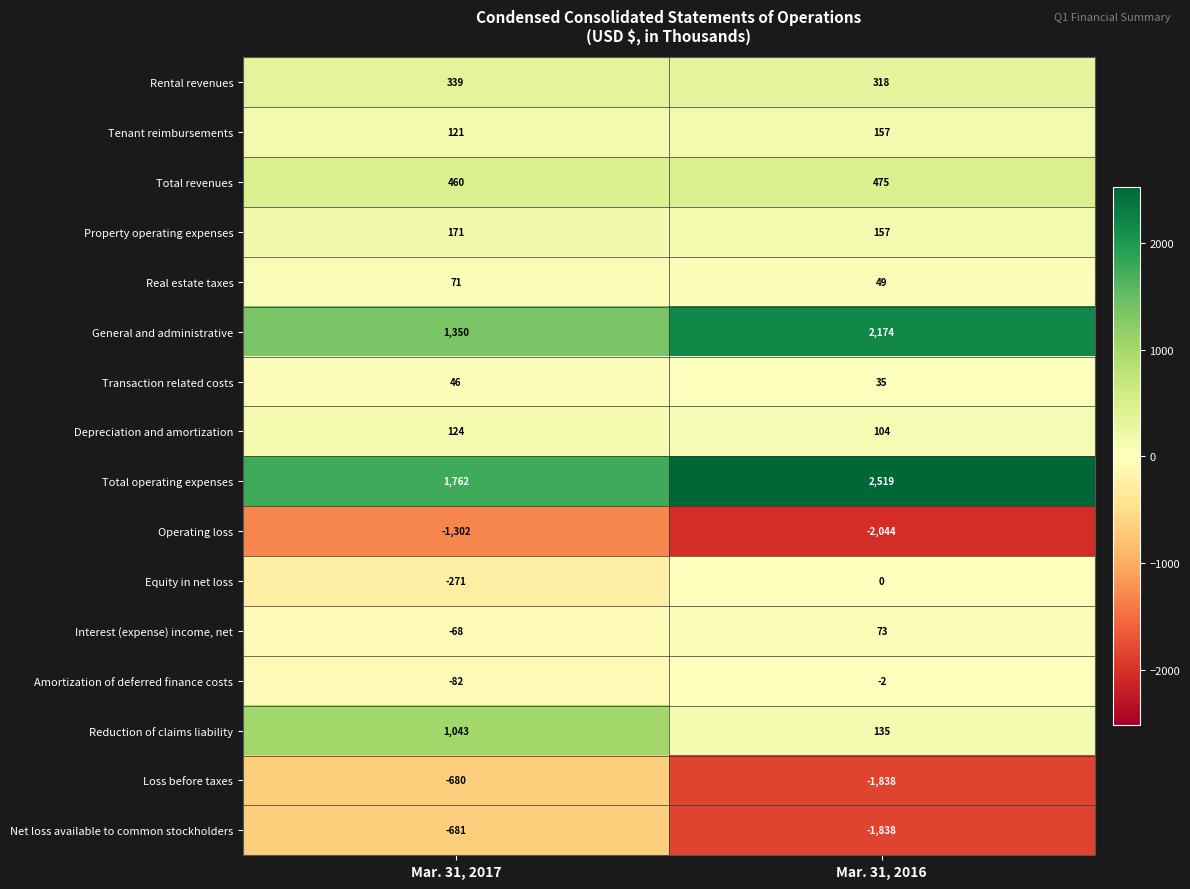

What is the difference between the highest and lowest values at Mar. 31, 2017?

3064